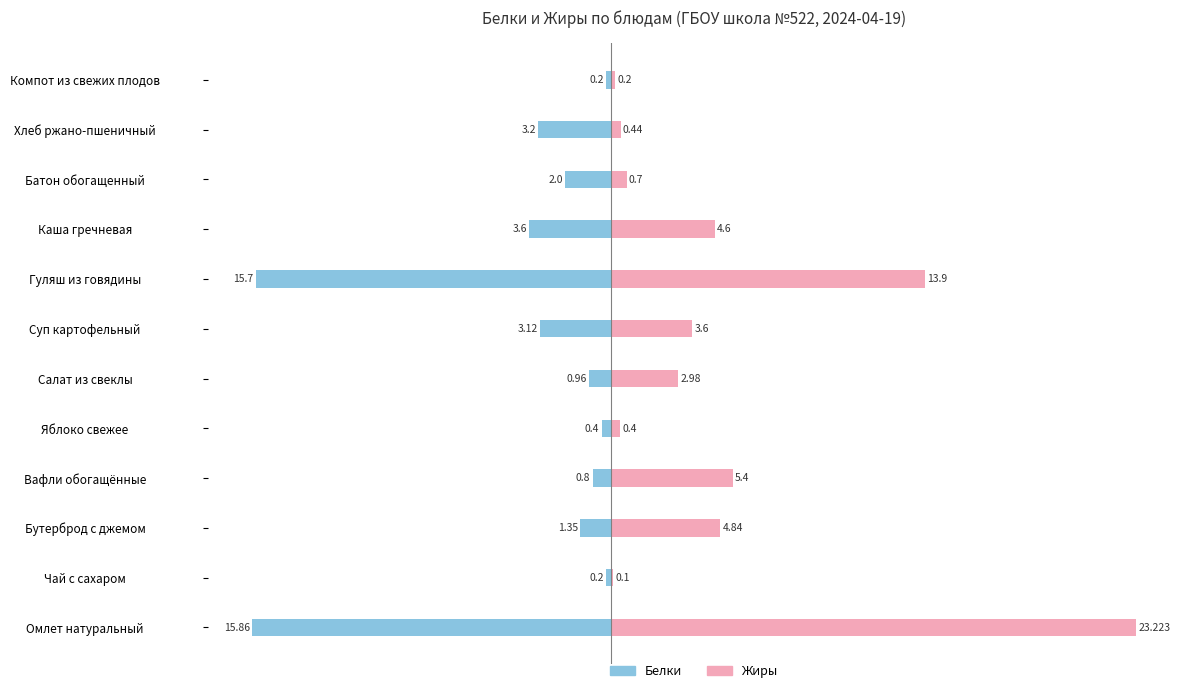

Is the value of Белки at Салат из свеклы greater than the value of Жиры at Салат из свеклы?

No